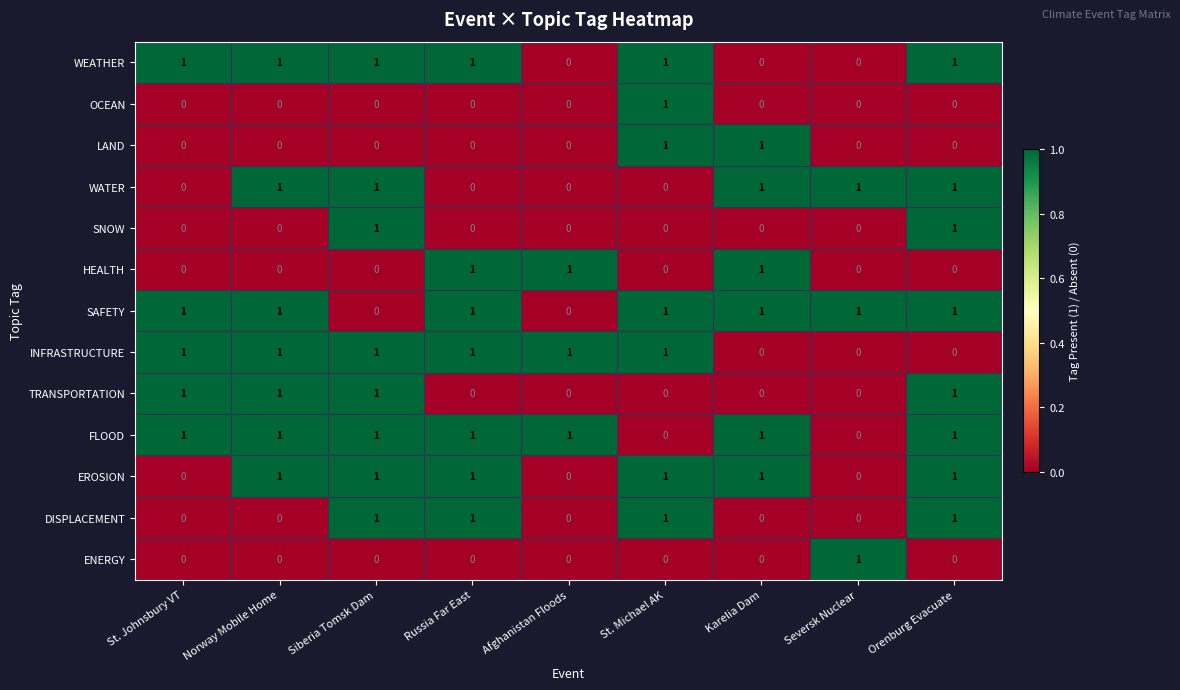

What is the total value across all series at Orenburg Evacuate?

8